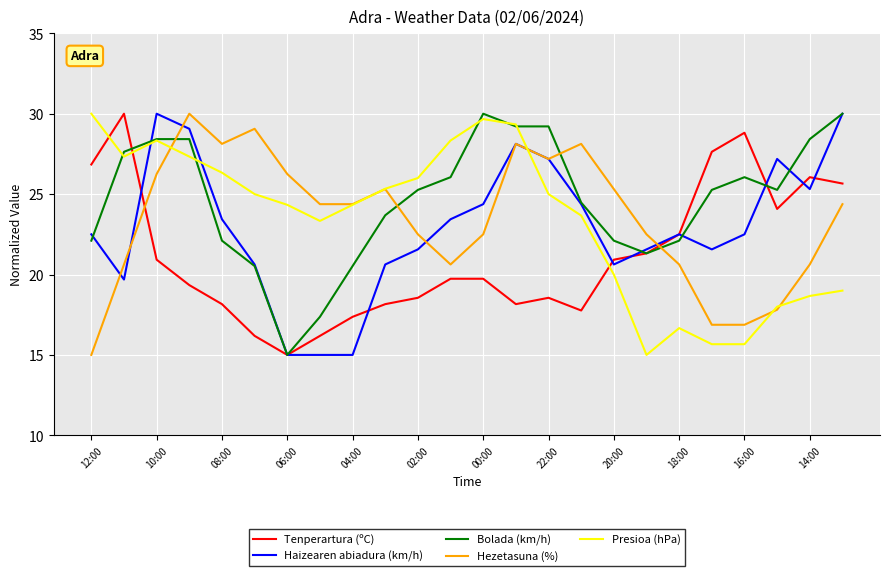

True or false: Tenperartura (ºC) has more than 0 points higher than both neighbors.

True